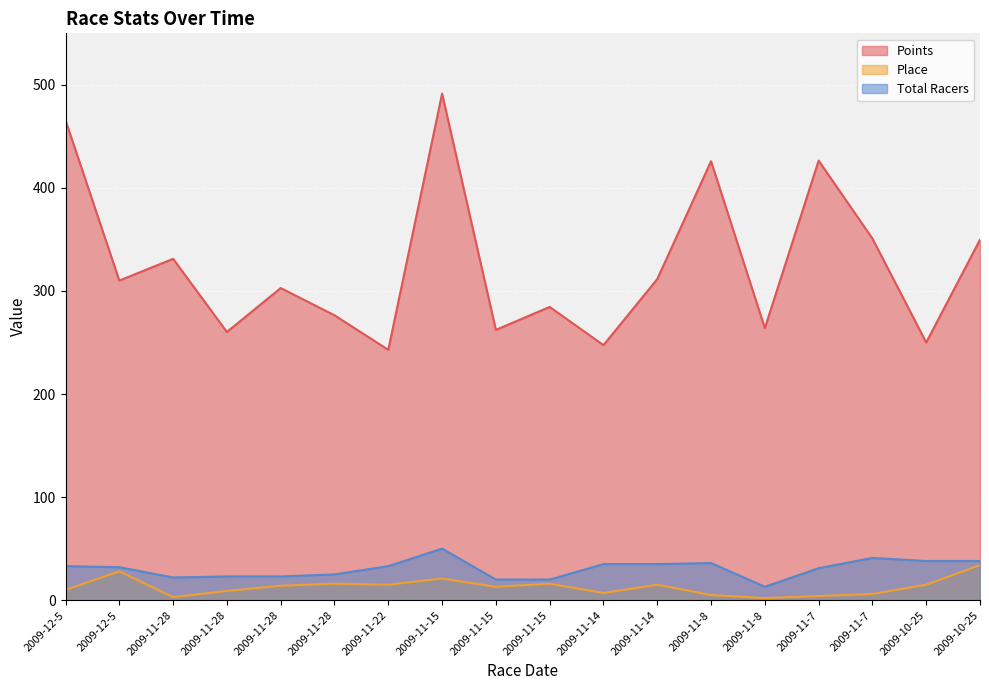

In Points, how many points are lower than both neighbors (excluding endpoints)?

7